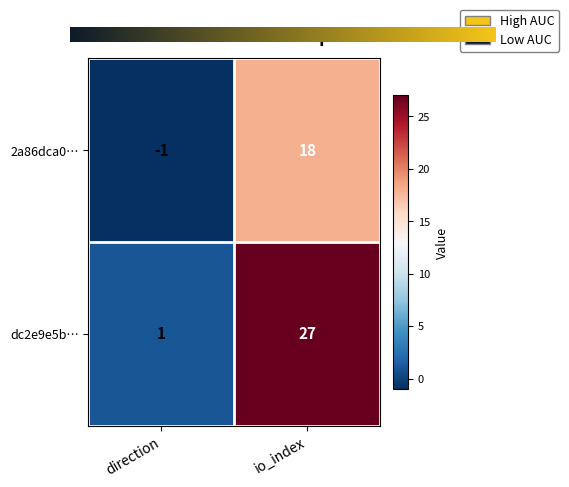

The dc2e9e5b… series shows 1 at direction. True or false?

True